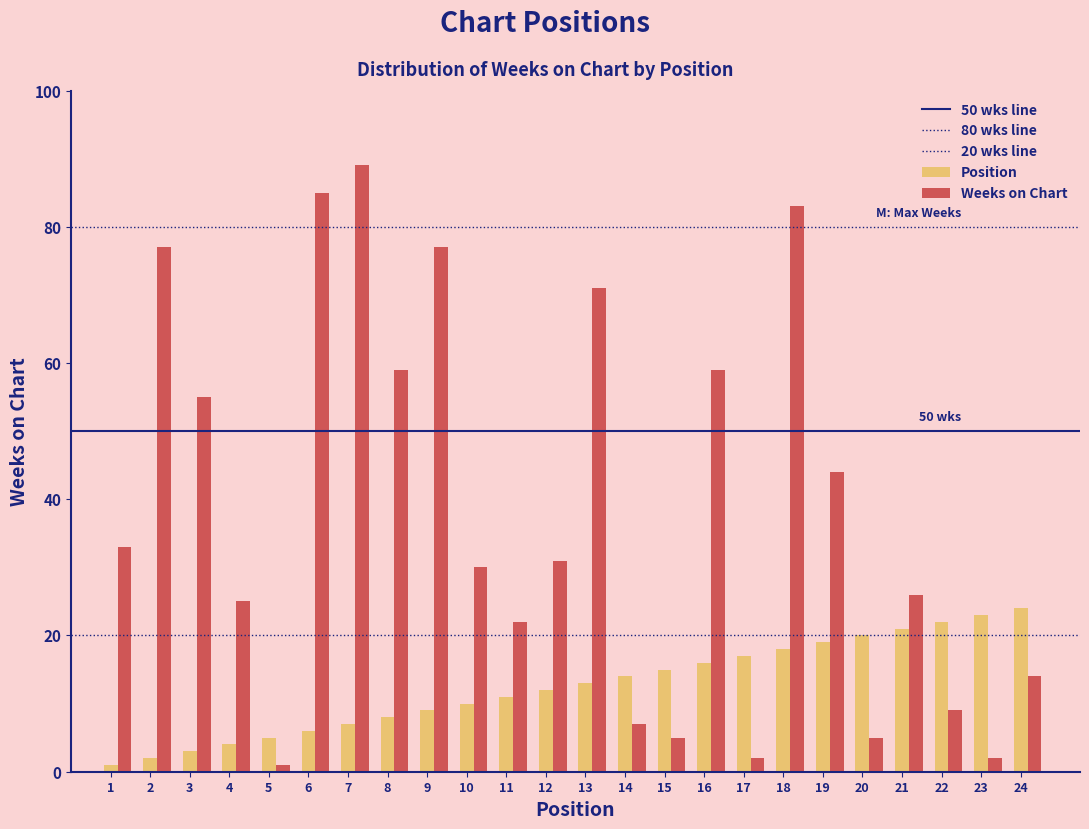

How many categories are shown in the chart?

24